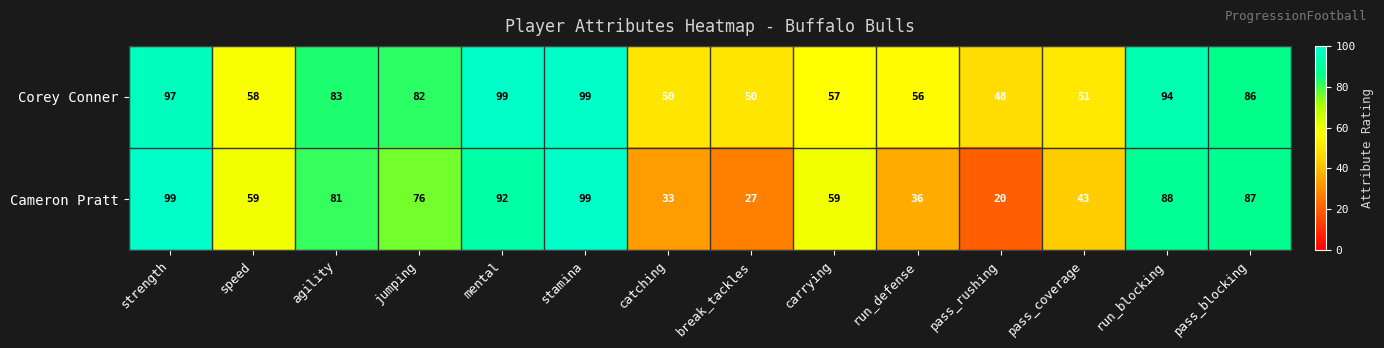

Reading right to left, extract all data points from this chart.

Corey Conner: 86	94	51	48	56	57	50	50	99	99	82	83	58	97
Cameron Pratt: 87	88	43	20	36	59	27	33	99	92	76	81	59	99